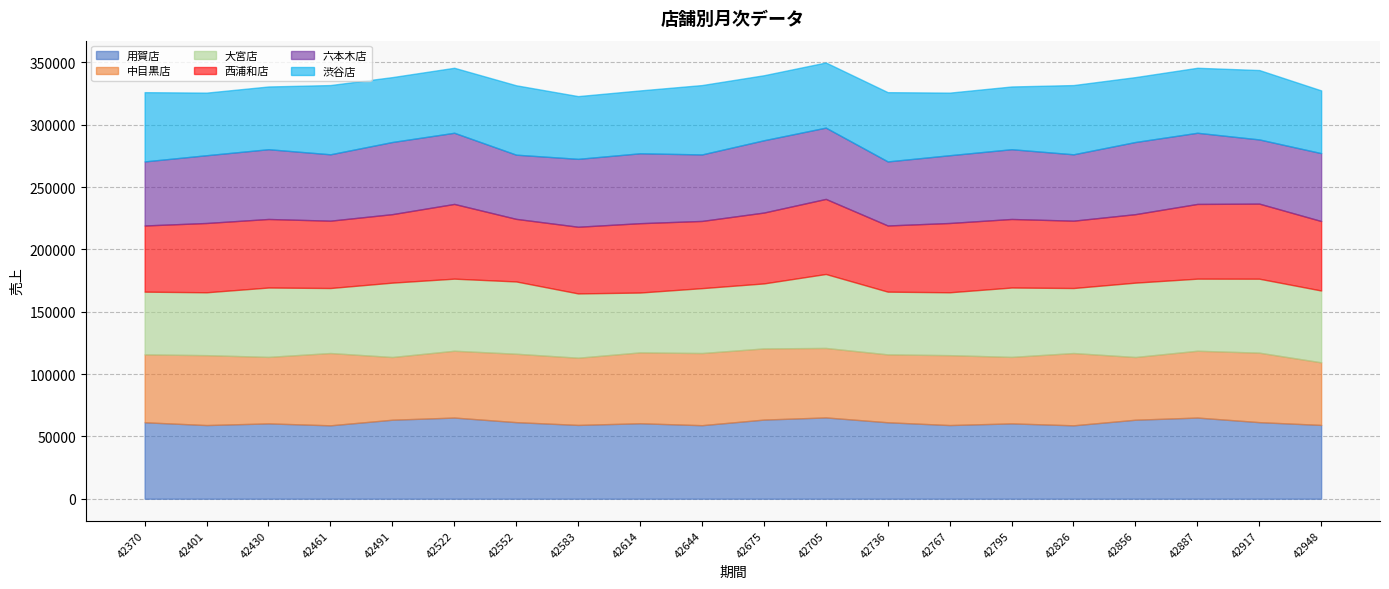

At which label does 中目黒店 first exceed 54883?

42401